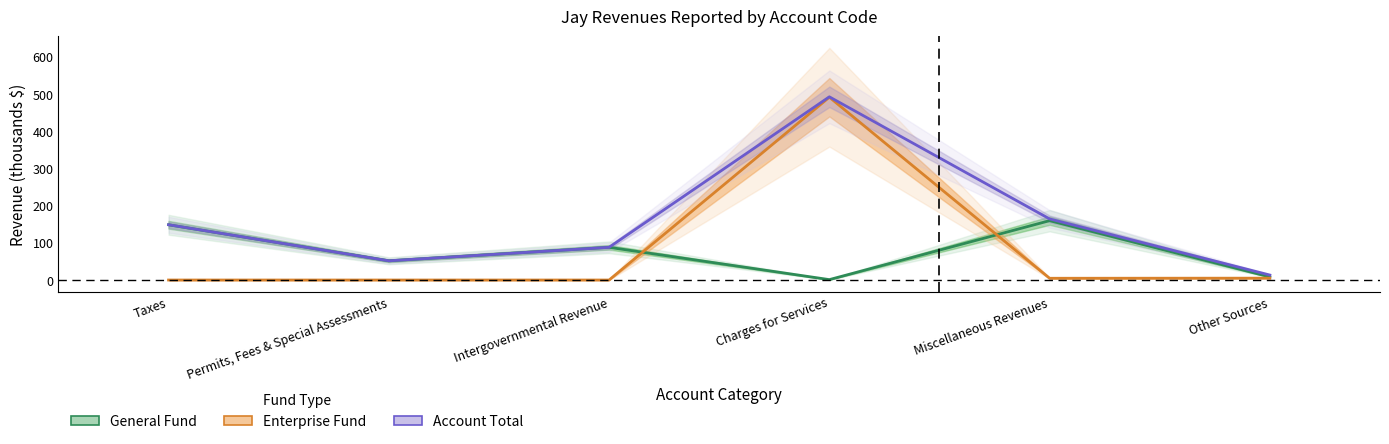

What is the sum of all General Fund values?

457.1